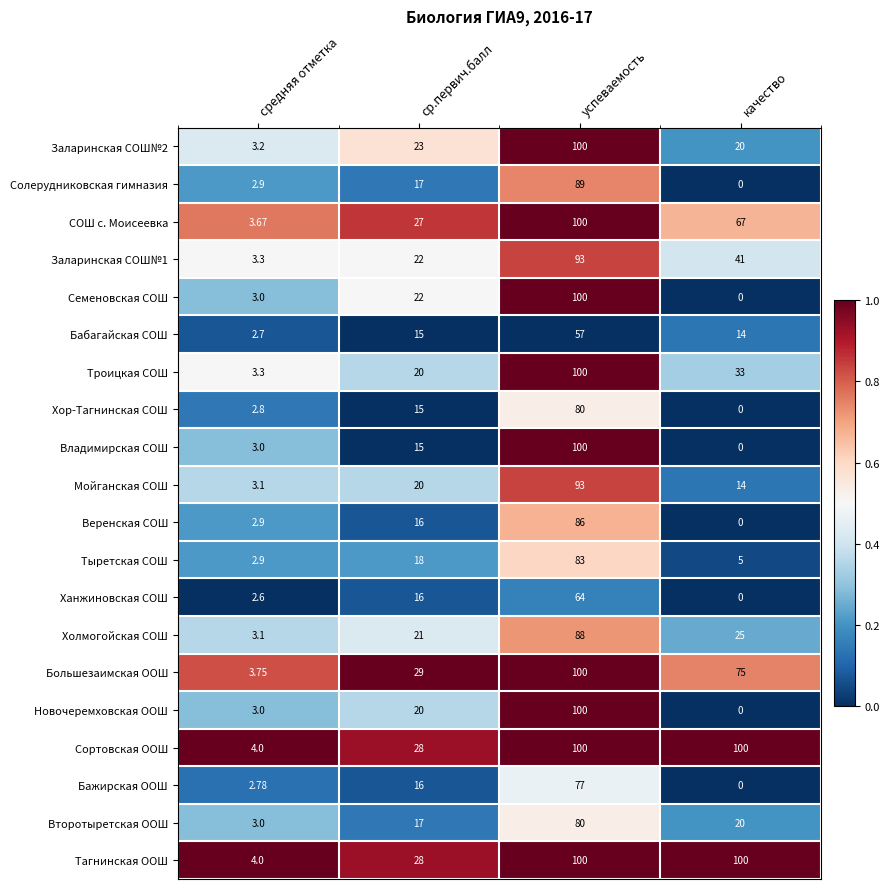

Where is Тагнинская ООШ nearest to the value 52?

ср.первич.балл